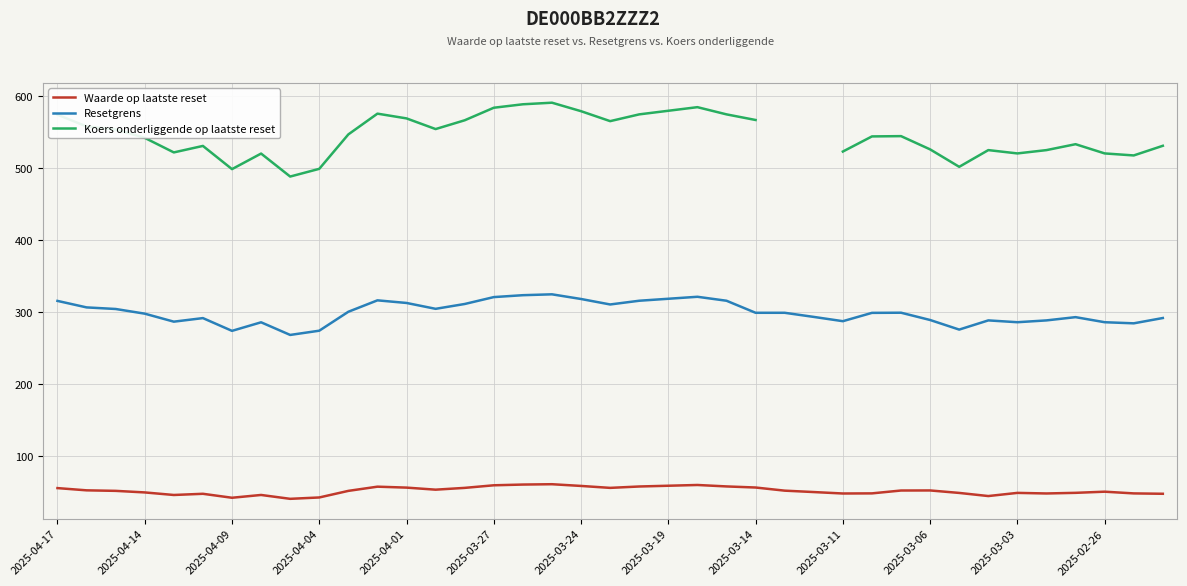

What is the maximum value for Waarde op laatste reset?

61.5